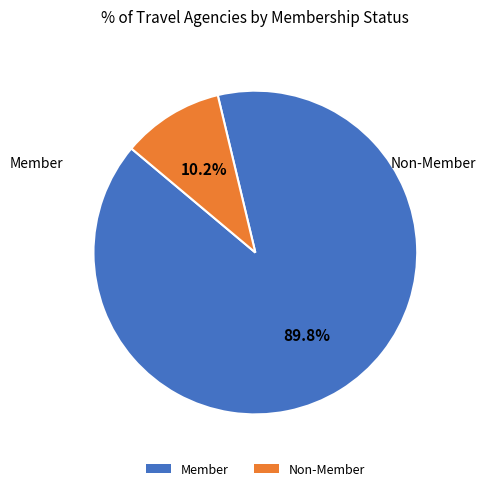

To the nearest percent, what is the combined percentage of Member and Non-Member?

100%